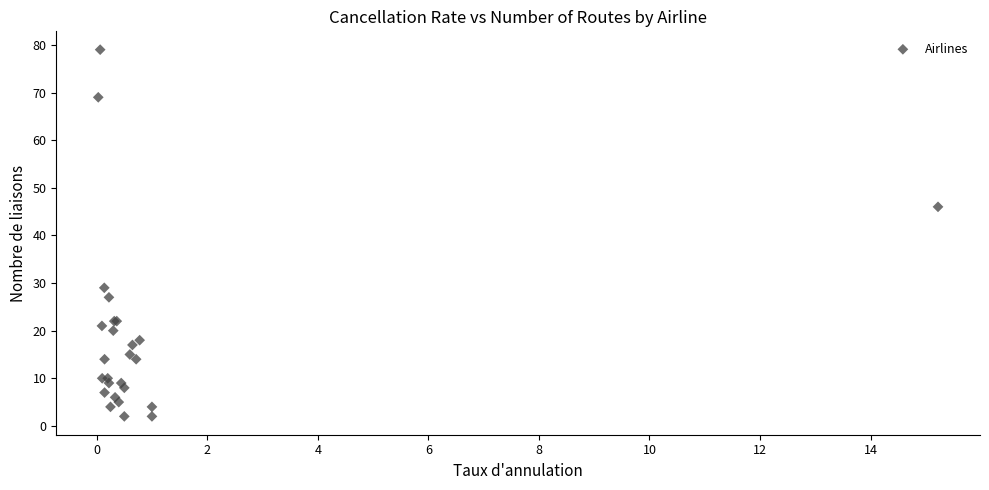

What Y value in the scatter plot is closest to 40?

46